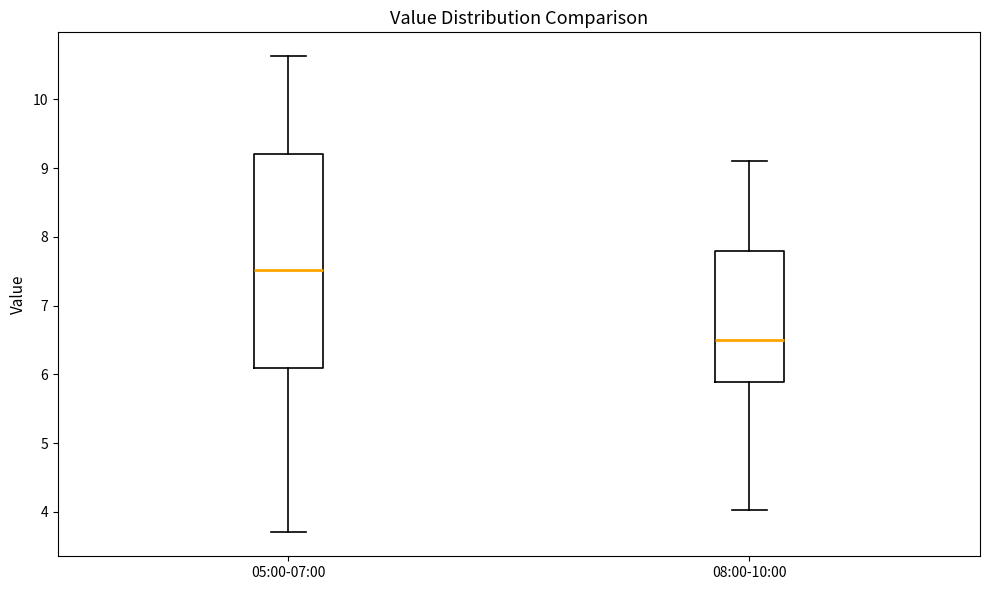

Where is the upper edge of the box for 05:00-07:00 on the y-axis? The values are not printed on the chart, so give them approximately, as read against the axis.

9.2